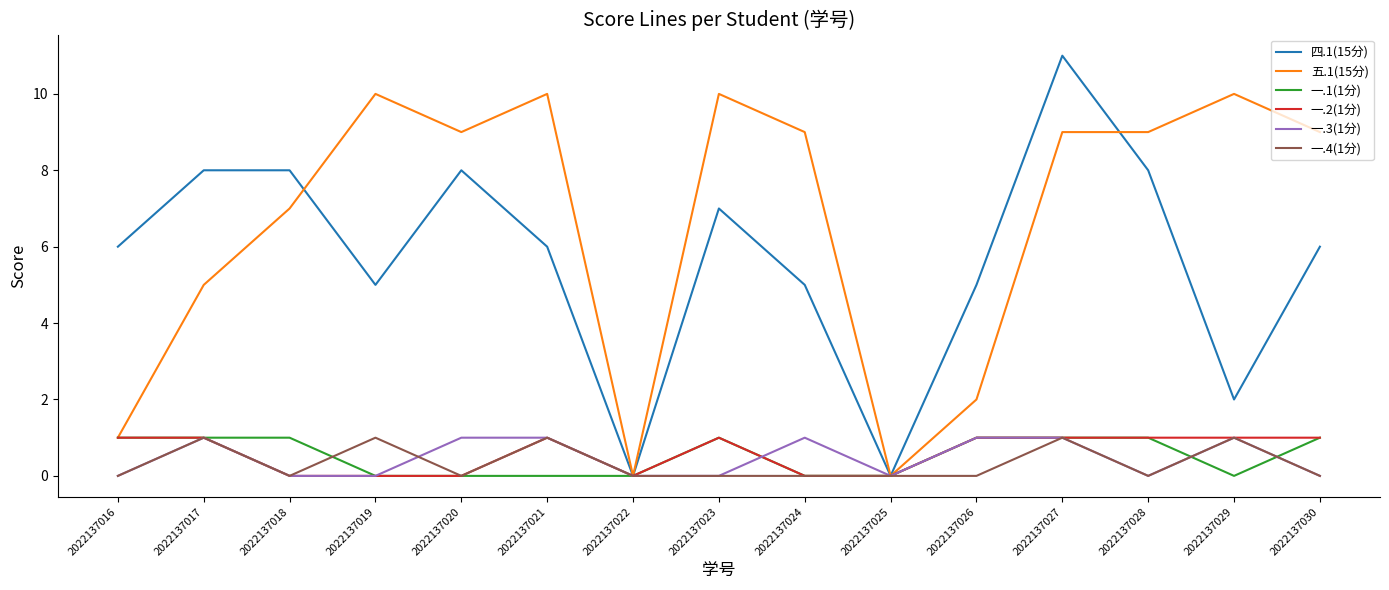

At which category does 五.1(15分) reach its first local peak?

2022137019